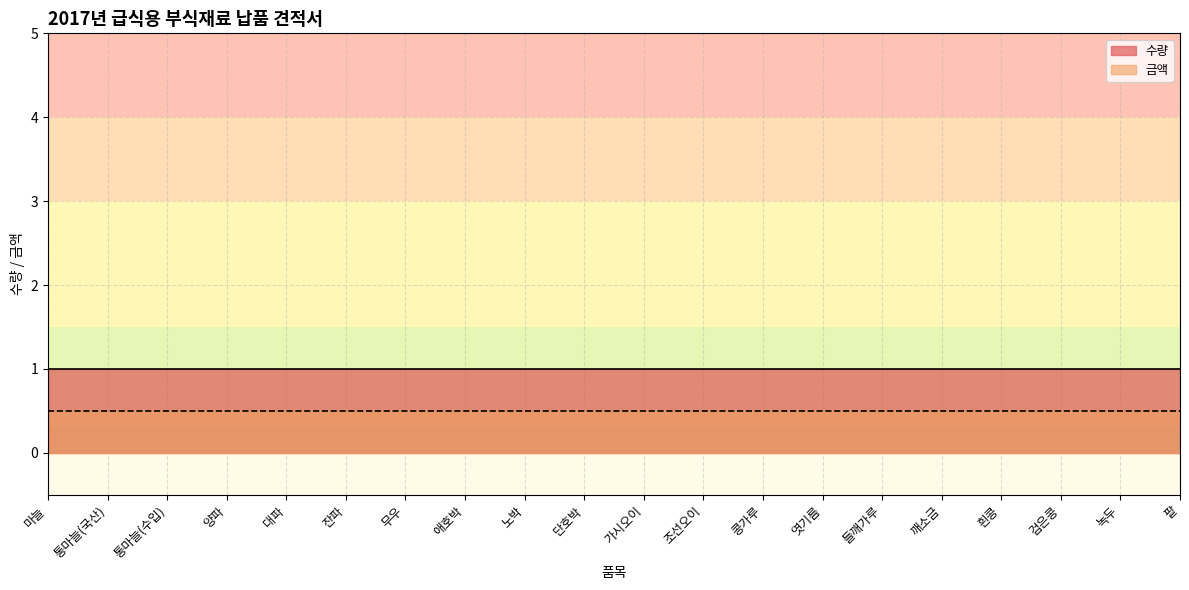

What position from the left is 노박?

9